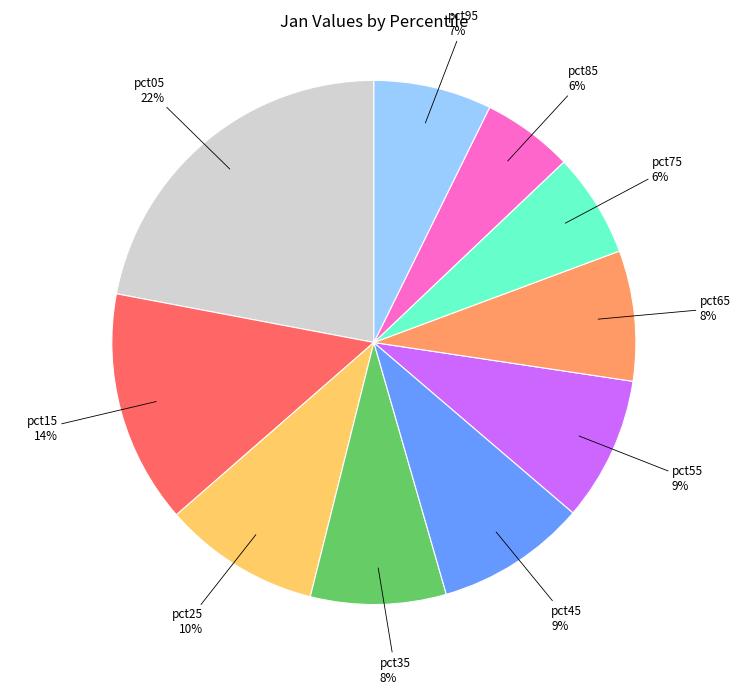

To the nearest percent, what is the difference between the largest and smallest slice percentages?

16%